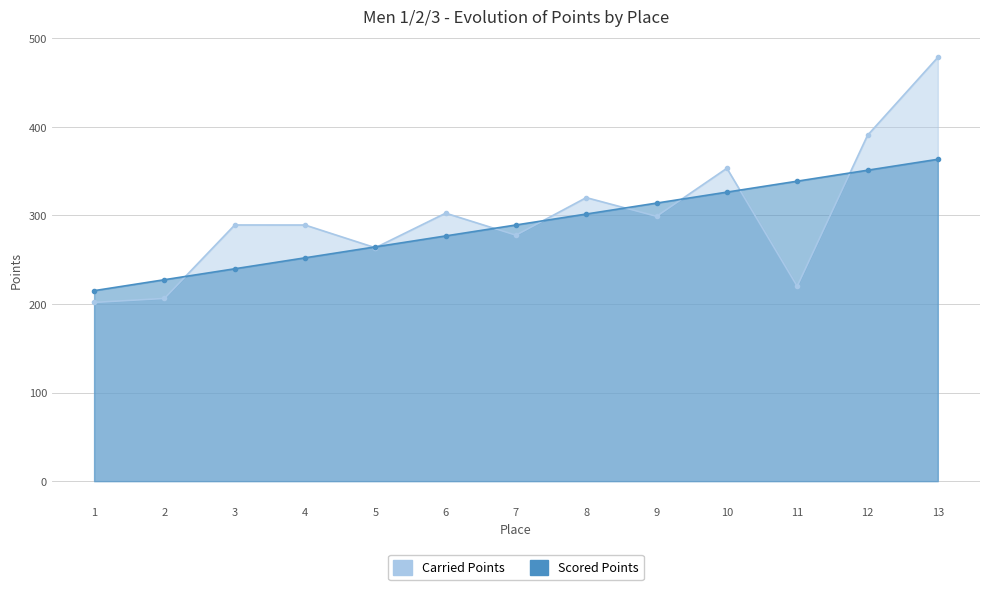

Between which two adjacent categories do Scored Points and Carried Points first intersect?

2 and 3